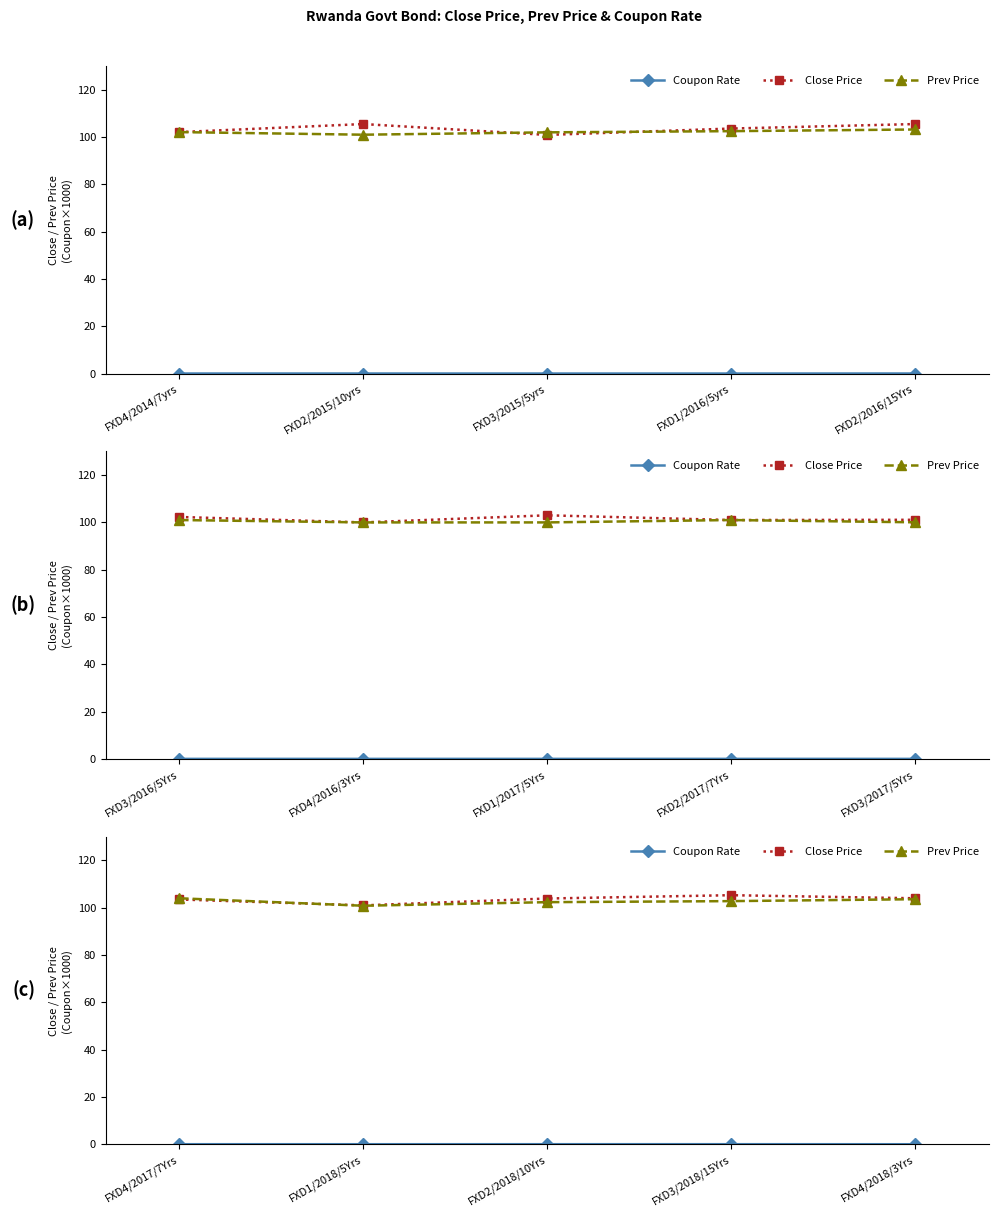

How many data points in Prev Price are above 102?

4